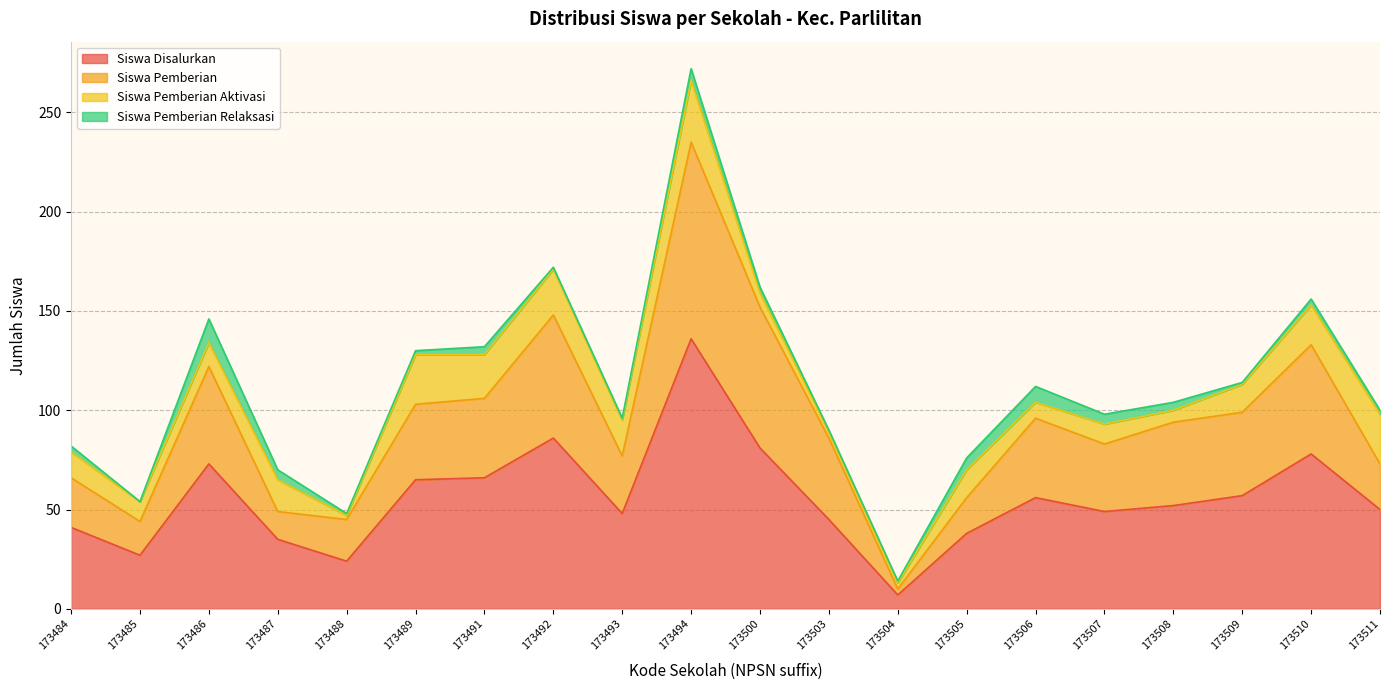

The value of Siswa Pemberian at 173504 is 15. True or false?

False